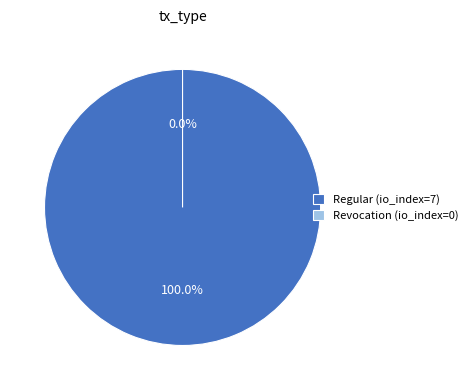

What percentage is the Regular slice, to the nearest percent?

100%